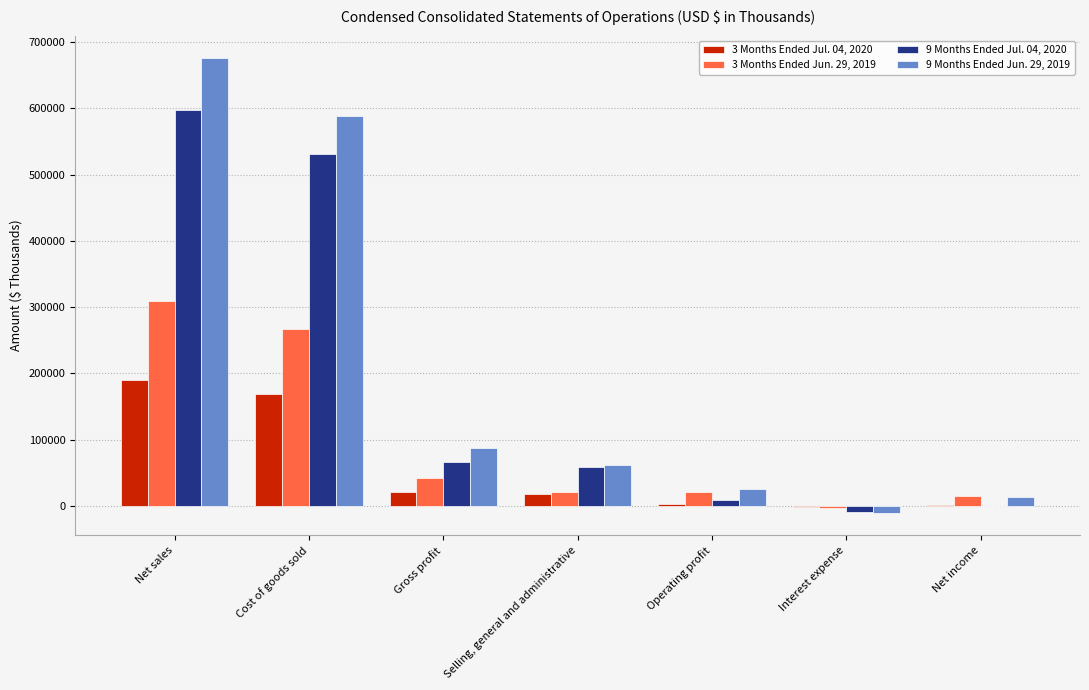

What is the sum of the 3 Months Ended Jul. 04, 2020 values at Gross profit and Operating profit?

24371